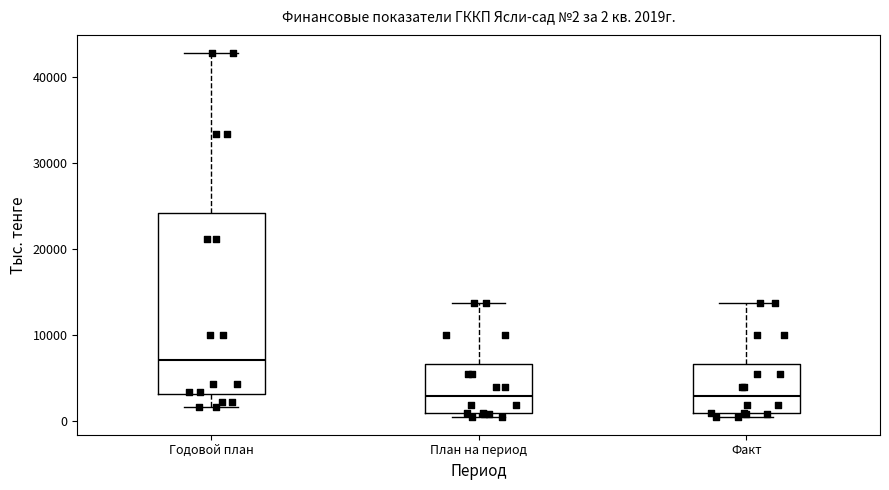

Comparing the boxes themselves (not the whiskers), which one is the tallest?

Годовой план